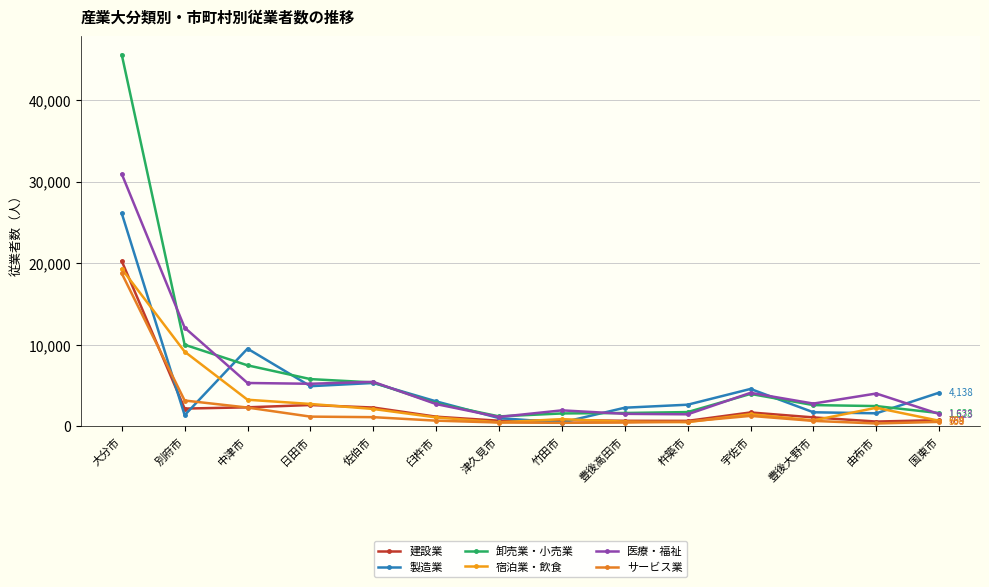

Reading left to right, transcribe all the data shown in this chart.

建設業: 大分市=20253	別府市=2187	中津市=2341	日田市=2622	佐伯市=2315	臼杵市=1193	津久見市=697	竹田市=777	豊後高田市=689	杵築市=681	宇佐市=1712	豊後大野市=1106	由布市=597	国東市=769
製造業: 大分市=26113	別府市=1378	中津市=9532	日田市=4931	佐伯市=5327	臼杵市=3070	津久見市=1021	竹田市=479	豊後高田市=2293	杵築市=2662	宇佐市=4594	豊後大野市=1734	由布市=1607	国東市=4138
卸売業・小売業: 大分市=45550	別府市=10012	中津市=7487	日田市=5800	佐伯市=5389	臼杵市=2838	津久見市=1229	竹田市=1590	豊後高田市=1646	杵築市=1758	宇佐市=3983	豊後大野市=2614	由布市=2493	国東市=1638
宿泊業・飲食: 大分市=19304	別府市=9163	中津市=3270	日田市=2754	佐伯市=2138	臼杵市=1104	津久見市=501	竹田市=890	豊後高田市=589	杵築市=516	宇佐市=1501	豊後大野市=738	由布市=2286	国東市=694
医療・福祉: 大分市=30932	別府市=12105	中津市=5323	日田市=5228	佐伯市=5463	臼杵市=2737	津久見市=1159	竹田市=1970	豊後高田市=1544	杵築市=1484	宇佐市=4119	豊後大野市=2801	由布市=4033	国東市=1523
サービス業: 大分市=18751	別府市=3175	中津市=2312	日田市=1201	佐伯市=1135	臼杵市=707	津久見市=477	竹田市=443	豊後高田市=472	杵築市=589	宇佐市=1291	豊後大野市=678	由布市=360	国東市=558